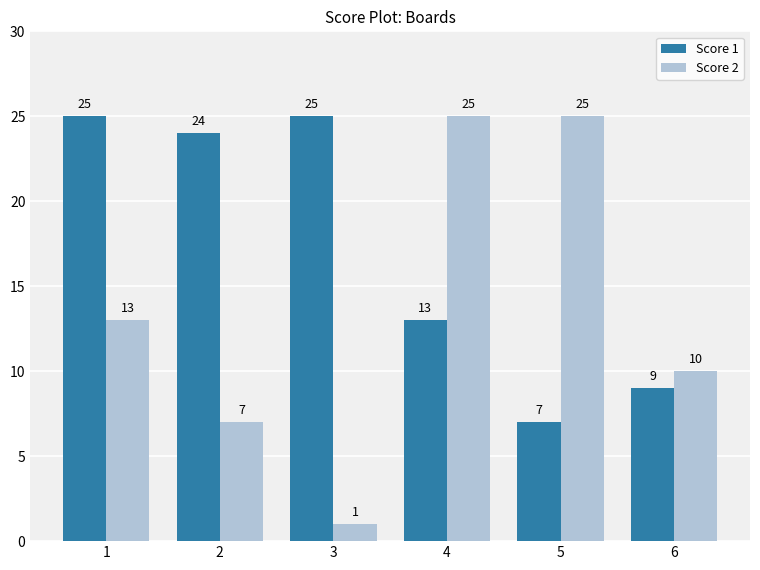

What are all the series names shown in the legend?

Score 1, Score 2